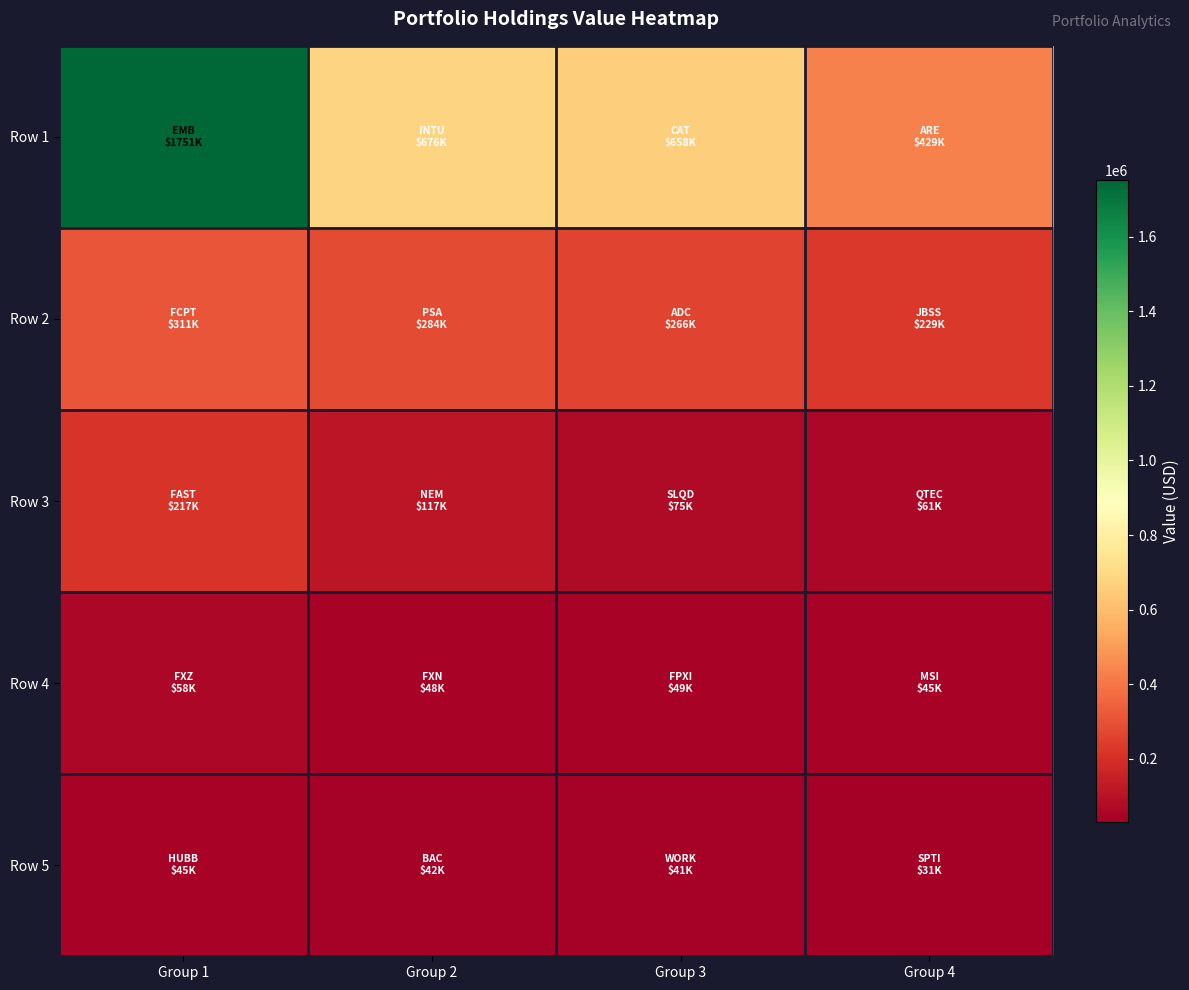

Reading left to right, transcribe all the data shown in this chart.

Row 1: Group 1=1751000	Group 2=676000	Group 3=658000	Group 4=429000
Row 2: Group 1=311000	Group 2=284000	Group 3=266000	Group 4=229000
Row 3: Group 1=217000	Group 2=117000	Group 3=75000	Group 4=61000
Row 4: Group 1=58000	Group 2=48000	Group 3=49000	Group 4=45000
Row 5: Group 1=45000	Group 2=42000	Group 3=41000	Group 4=31000